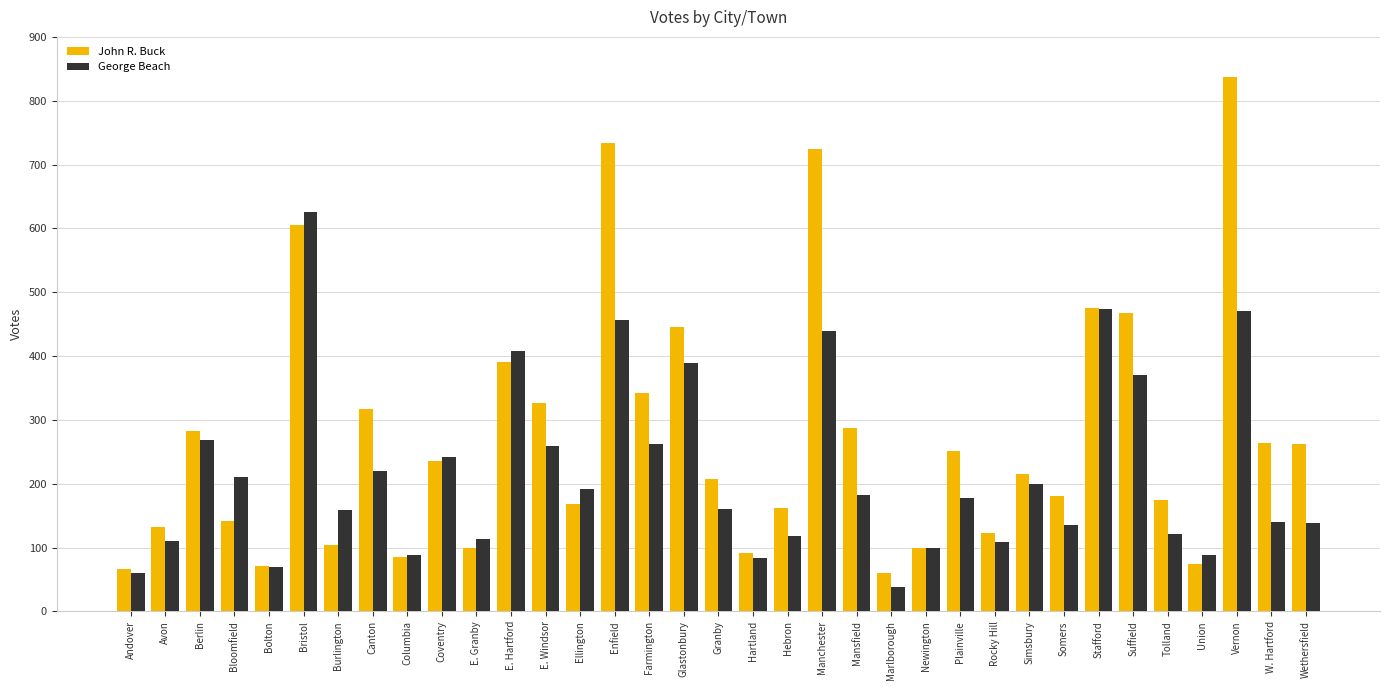

What is the difference between the second highest and minimum values in the John R. Buck series?

674